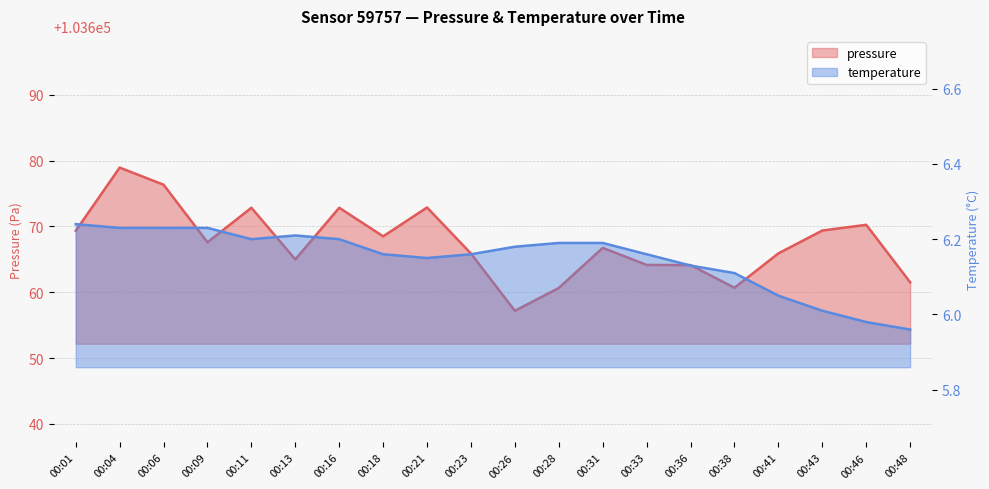

True or false: pressure has more than 1 points higher than both neighbors.

True